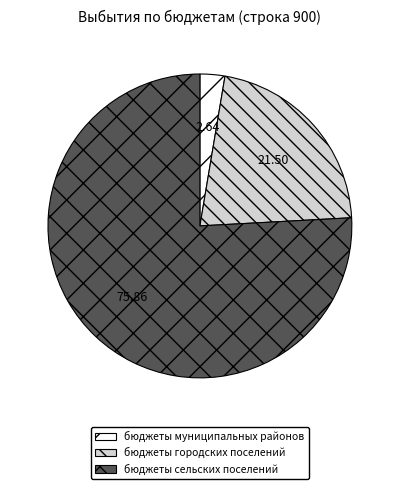

Rank the categories by value from lowest to highest.

бюджеты муниципальных районов, бюджеты городских поселений, бюджеты сельских поселений